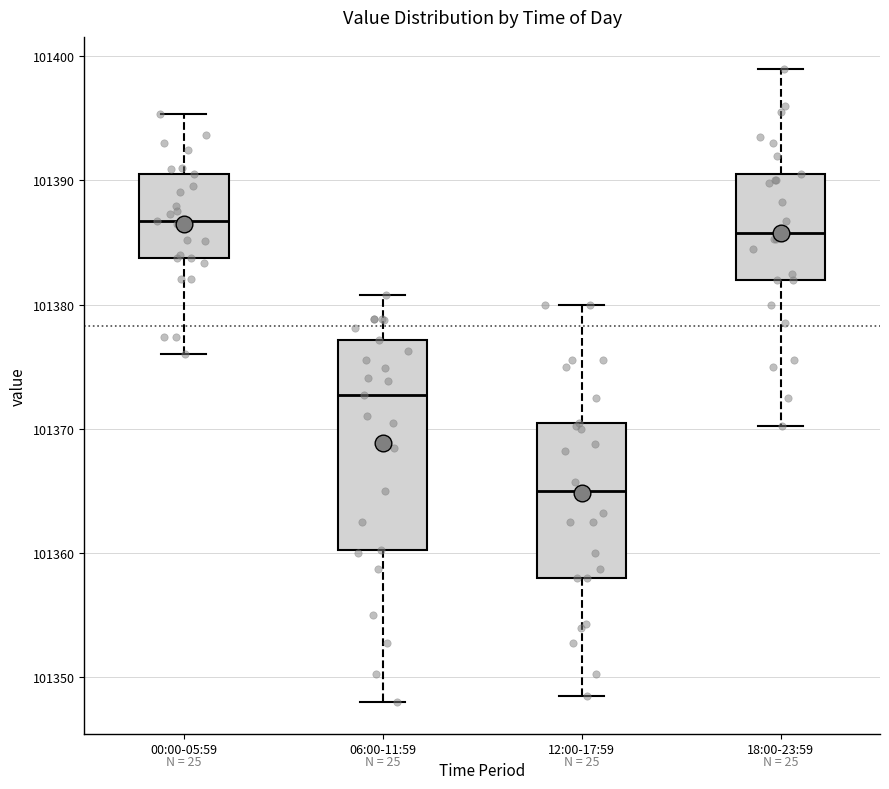

Where does the lower whisker of the box for 18:00-23:59 end on the y-axis? The values are not printed on the chart, so give them approximately, as read against the axis.

101370